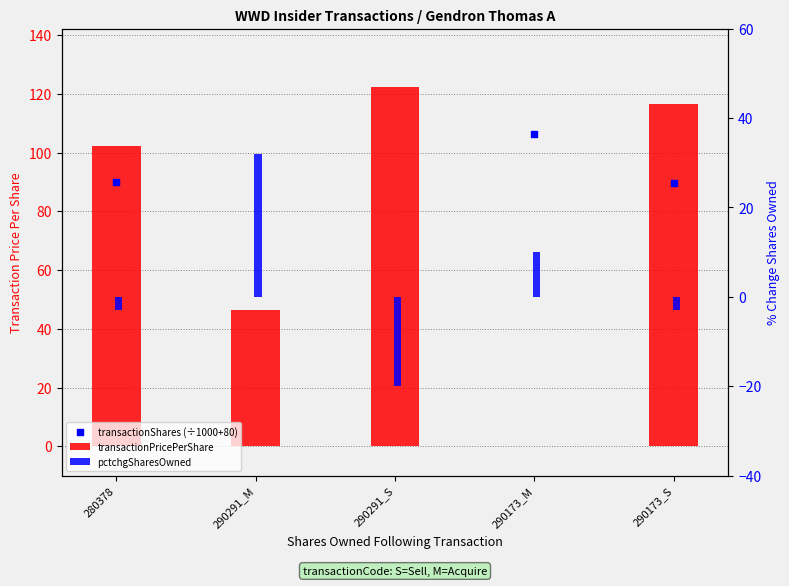

Is the value of pctchgSharesOwned at 290291_M greater than the value of transactionPricePerShare at 280378?

No